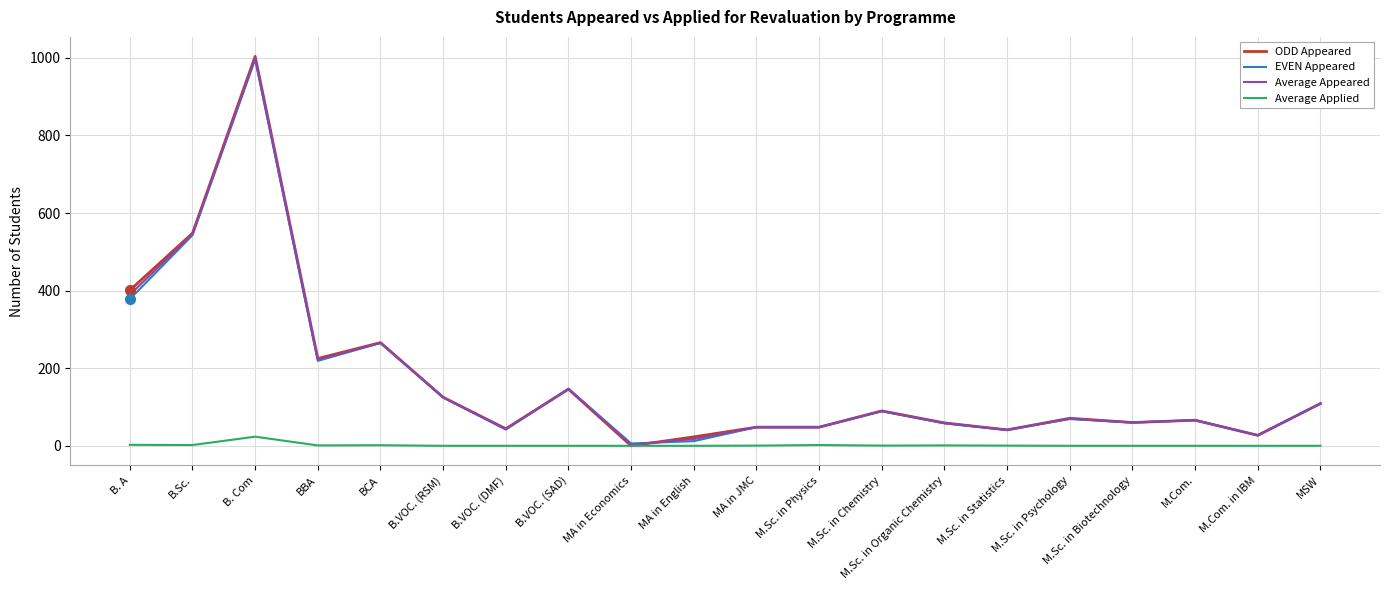

What is the total value across all series at MA in English?

52.5